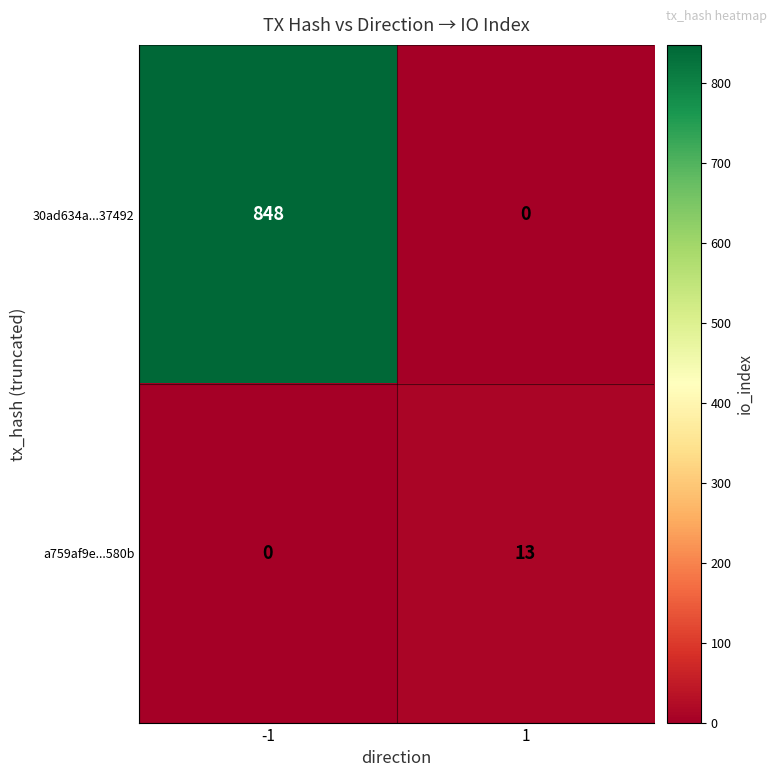

The 30ad634a...37492 series shows 848 at -1. True or false?

True